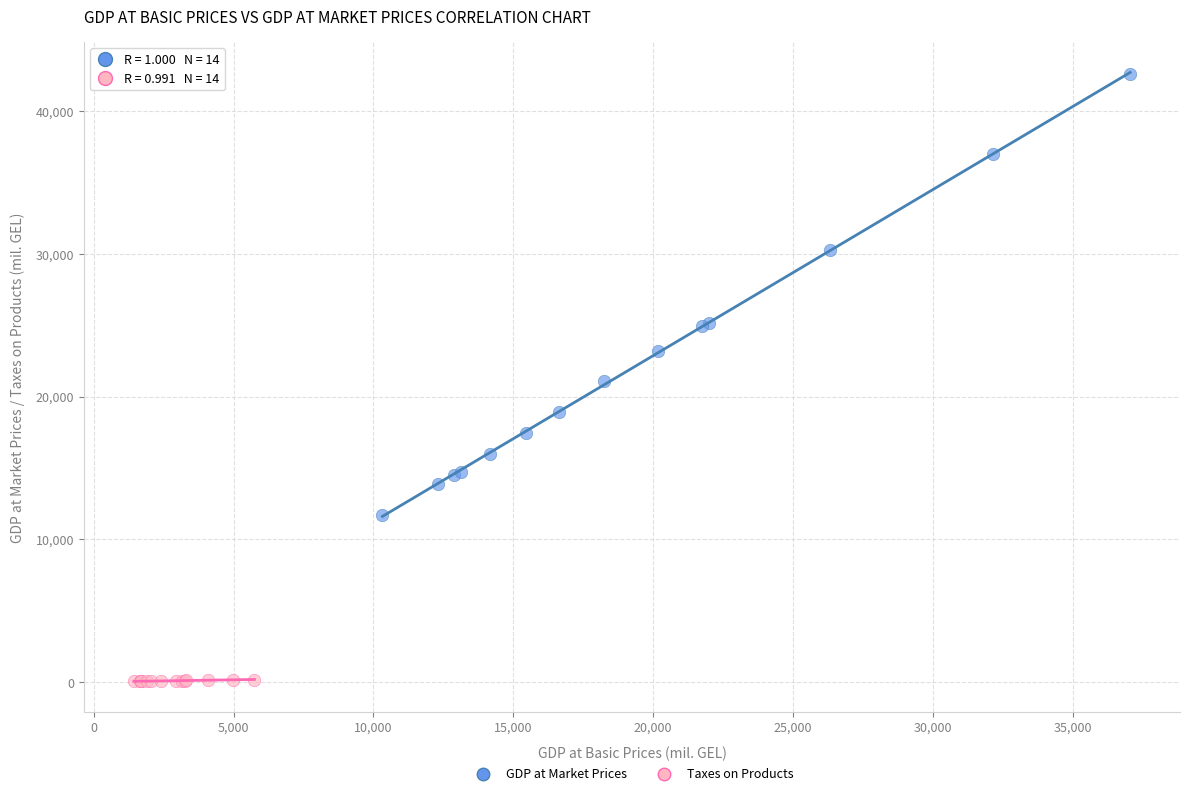

Which series has the widest spread of Y values?

GDP at Market Prices